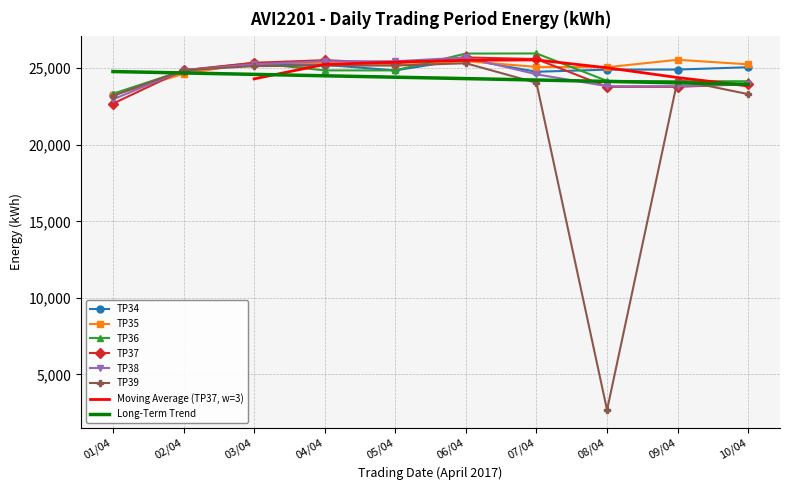

What is the sum of the TP36 values at 03/04 and 01/04?

48669